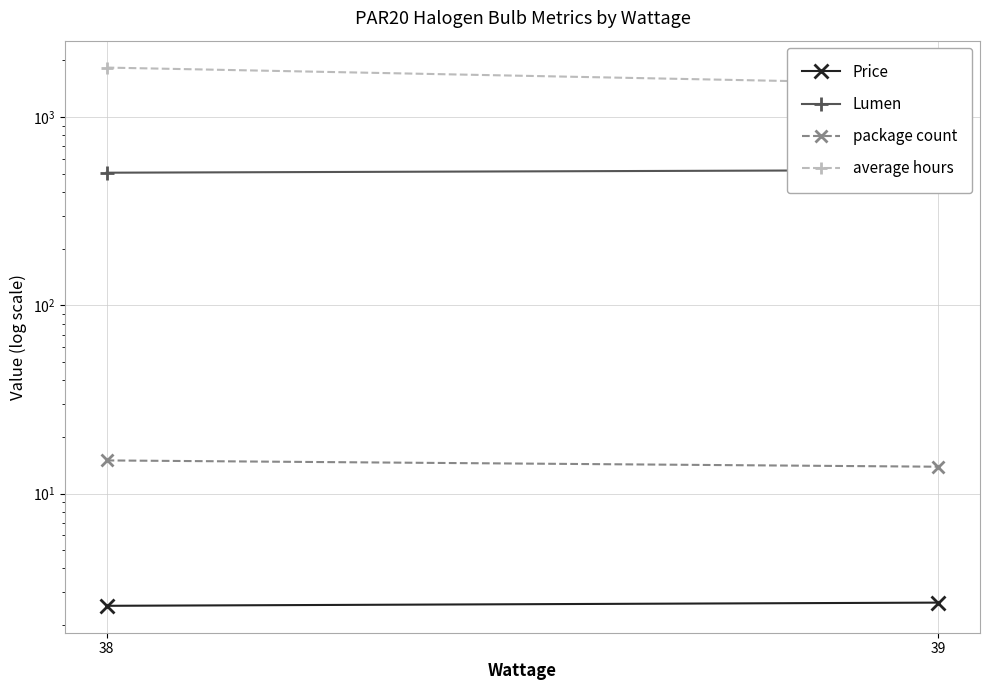

How many lines are shown in the chart?

4